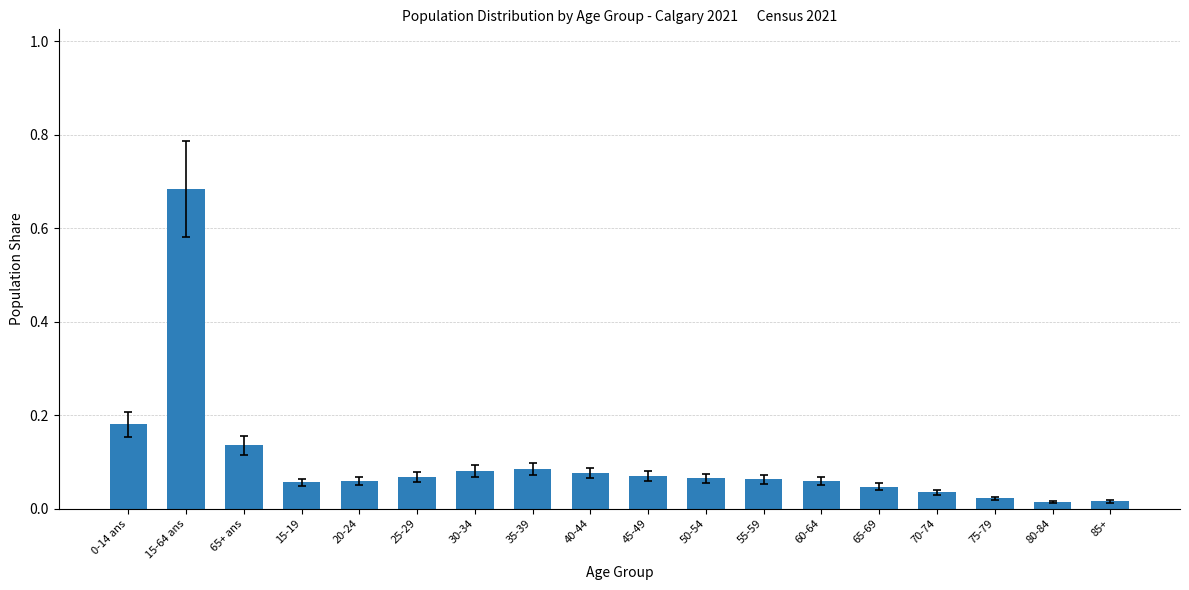

The chart shows a value of 0.0 at 25-29. True or false?

False